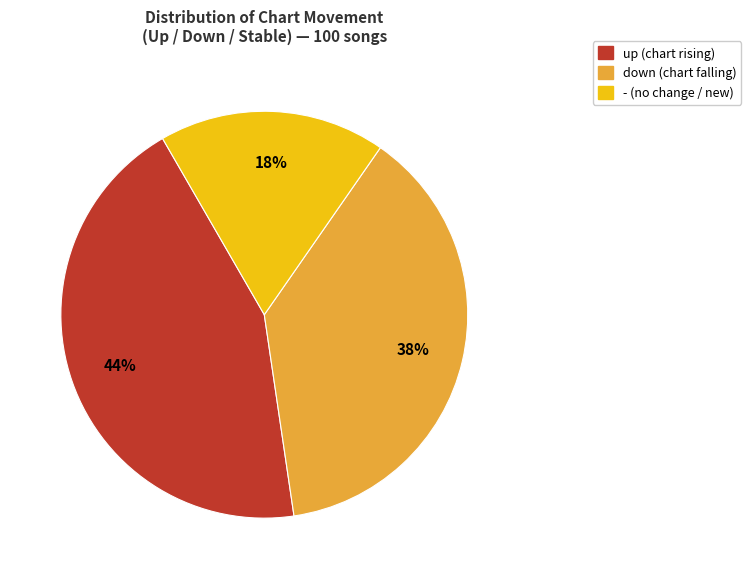

Is up the majority of the pie?

No